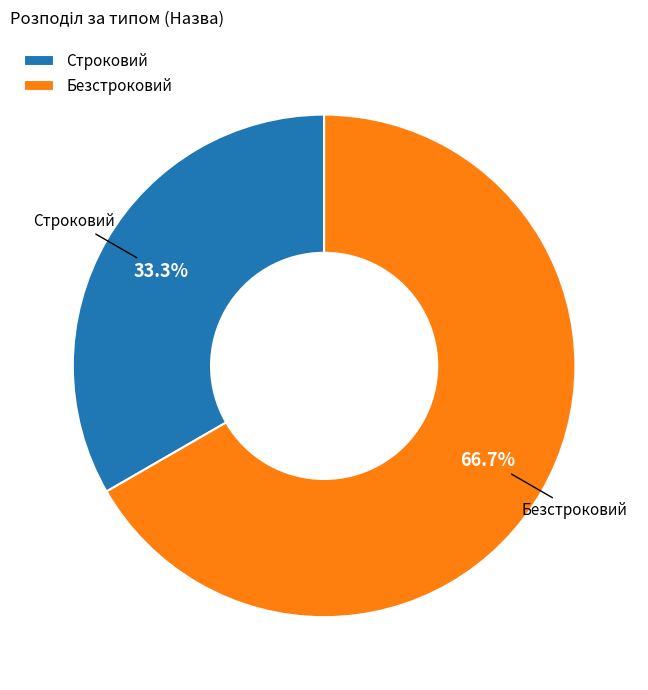

To the nearest percent, what is the average slice percentage?

50%